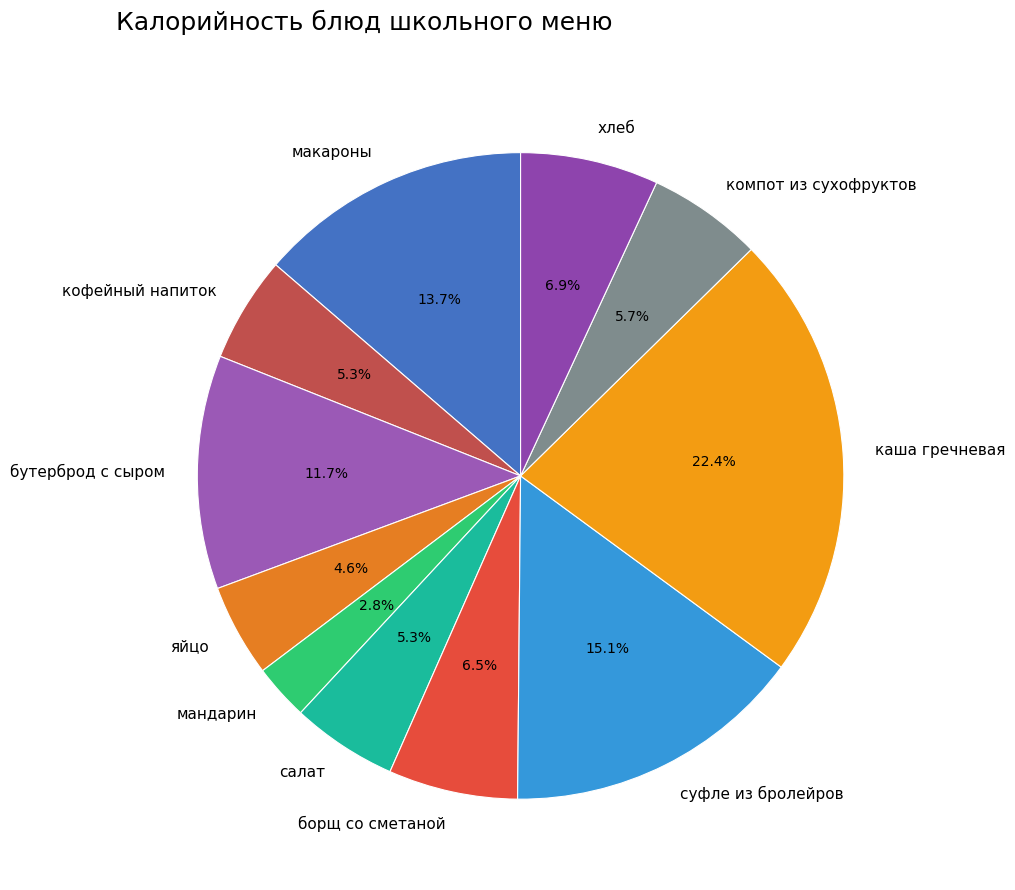

Is there a majority slice in this chart?

No